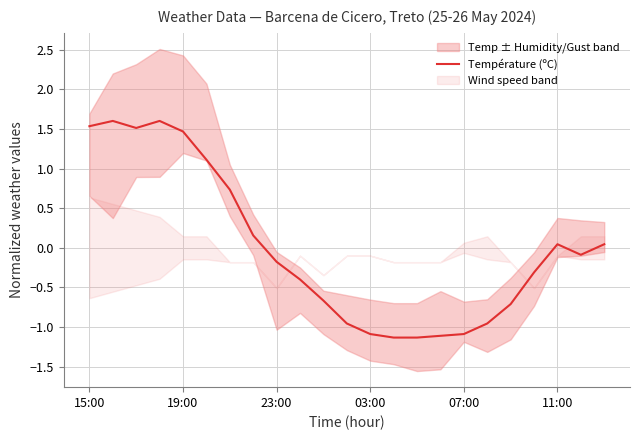

How many points are lower than both their immediate neighbors (excluding endpoints)?

2